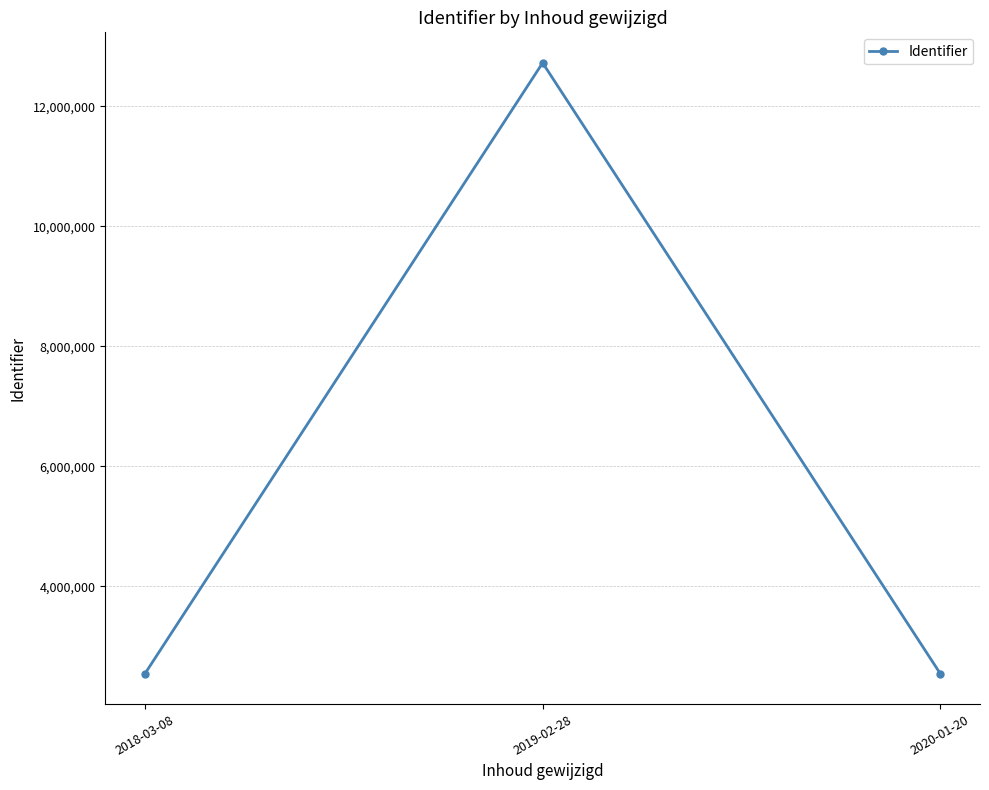

What position from the right is 2018-03-08?

3